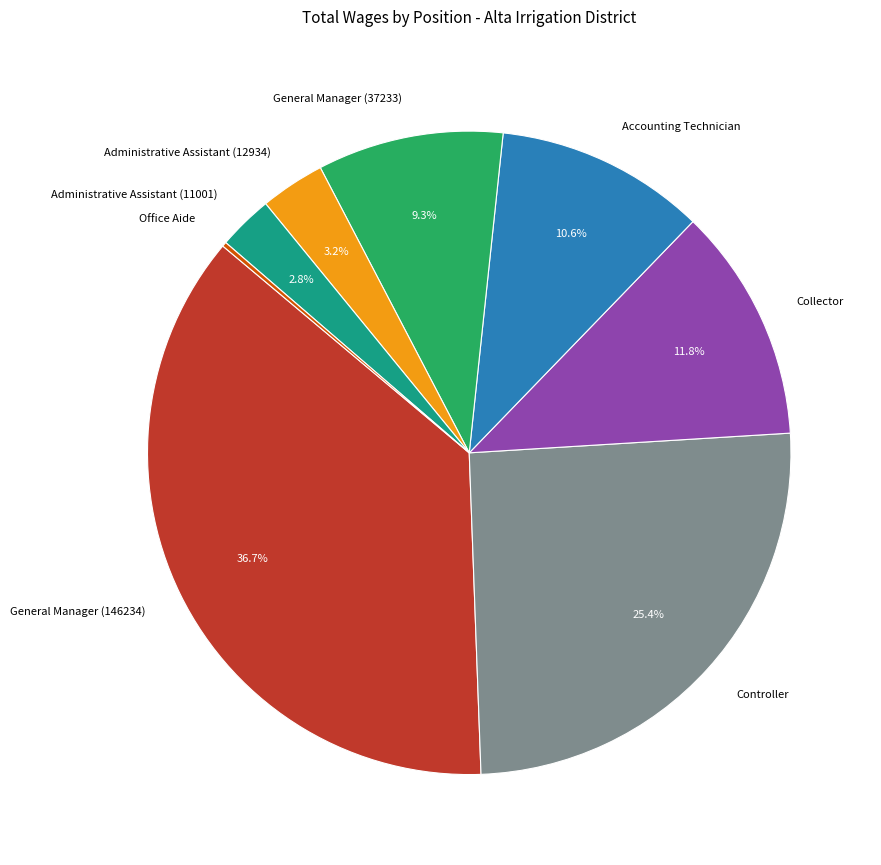

Which has a higher value, General Manager (146234) or Controller?

General Manager (146234)